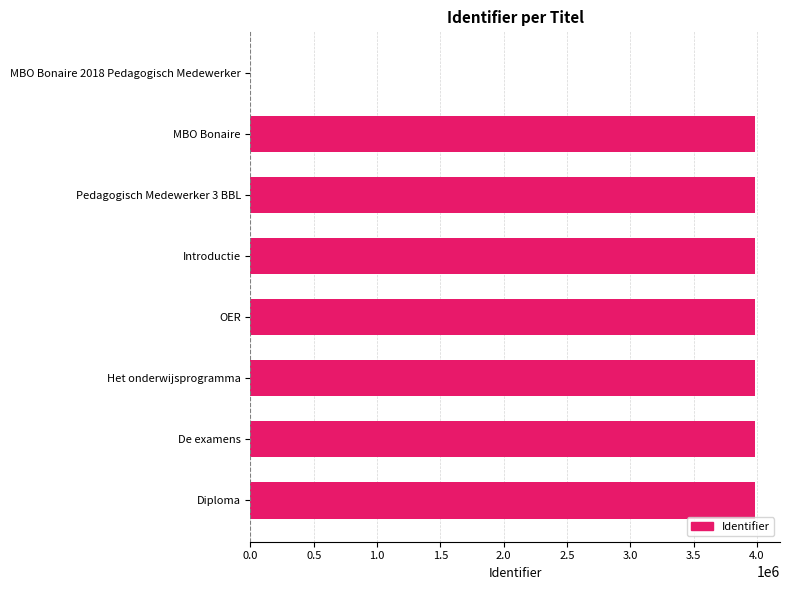

Count the number of data series in this chart.

1